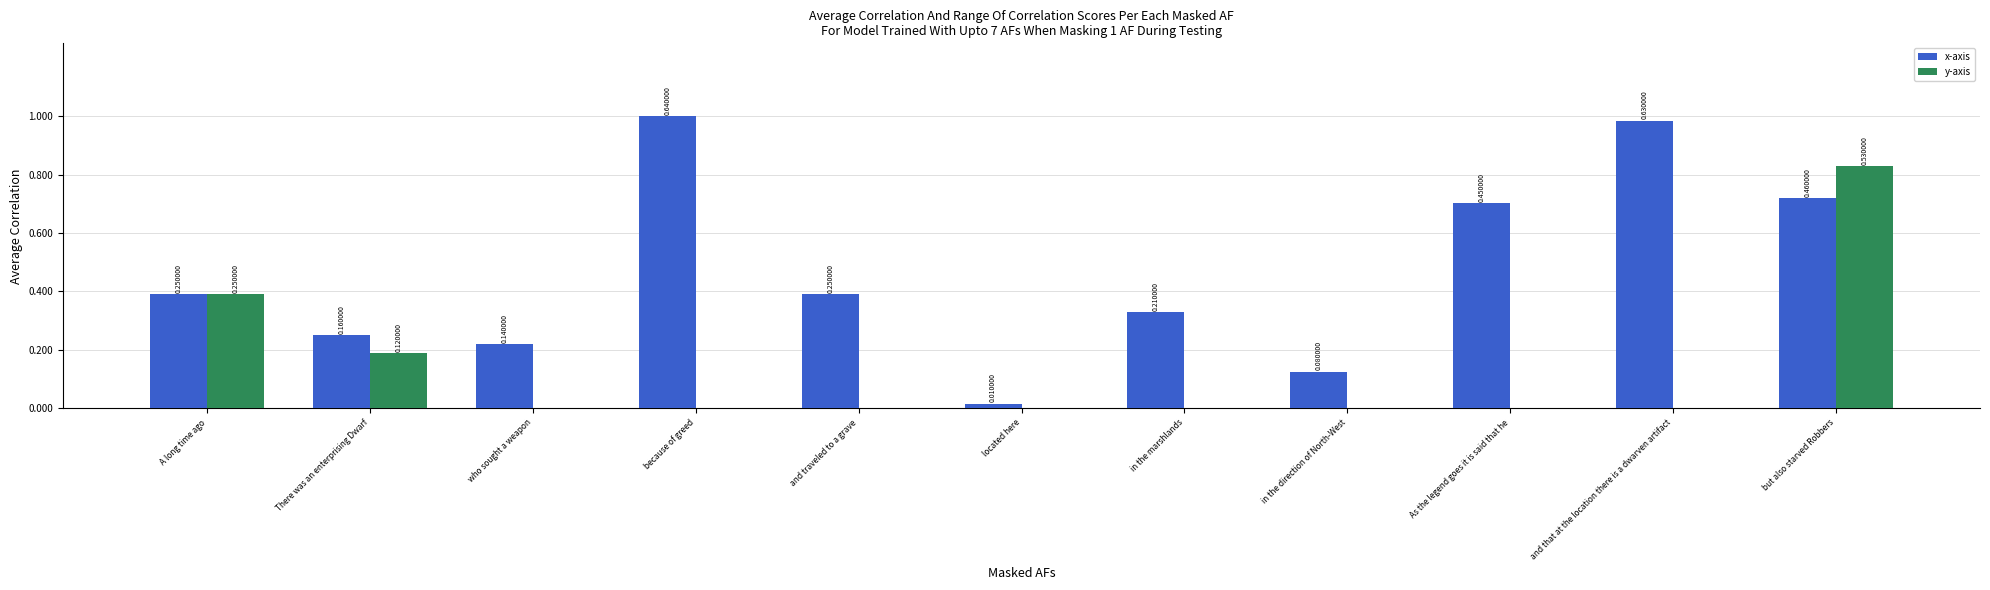

What is the average value of the y-axis series?

8